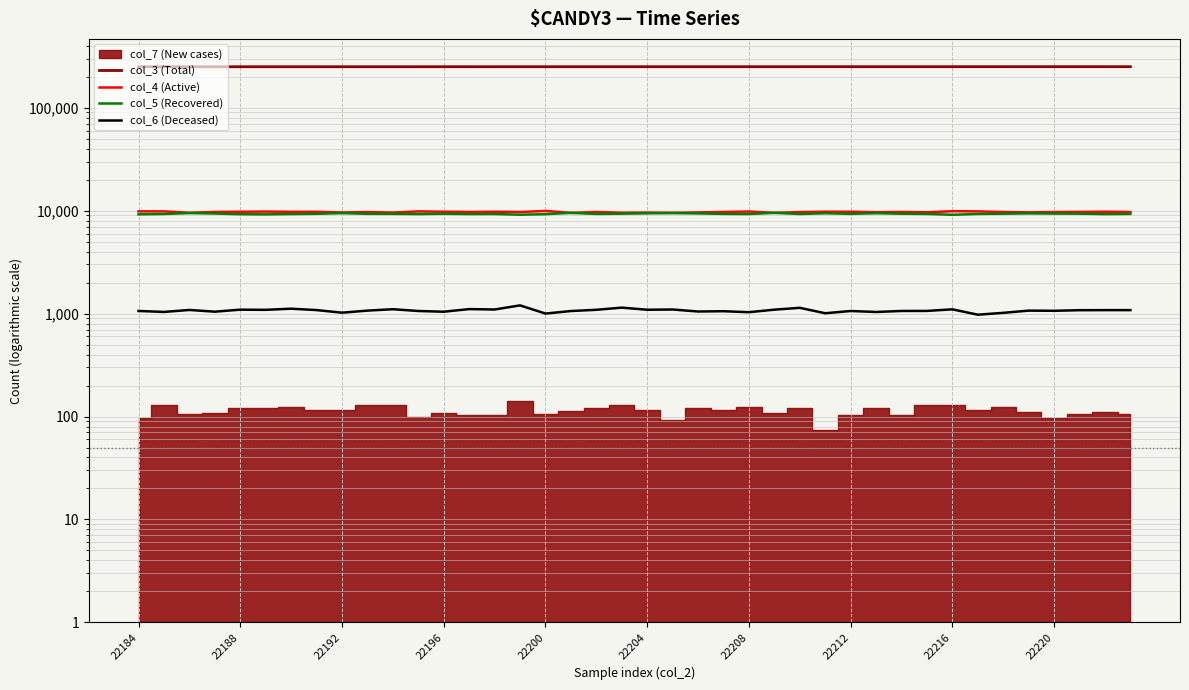

What is the sum of the col_3 (Total) values at 13 and 20?

500907